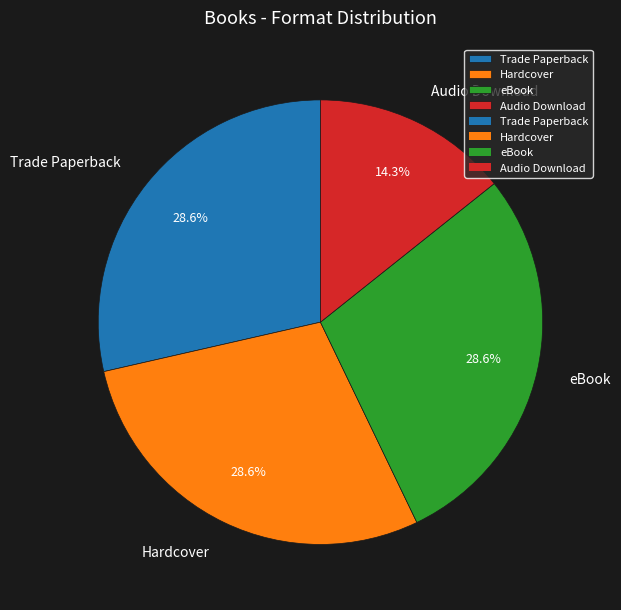

Does any single category account for the majority?

No